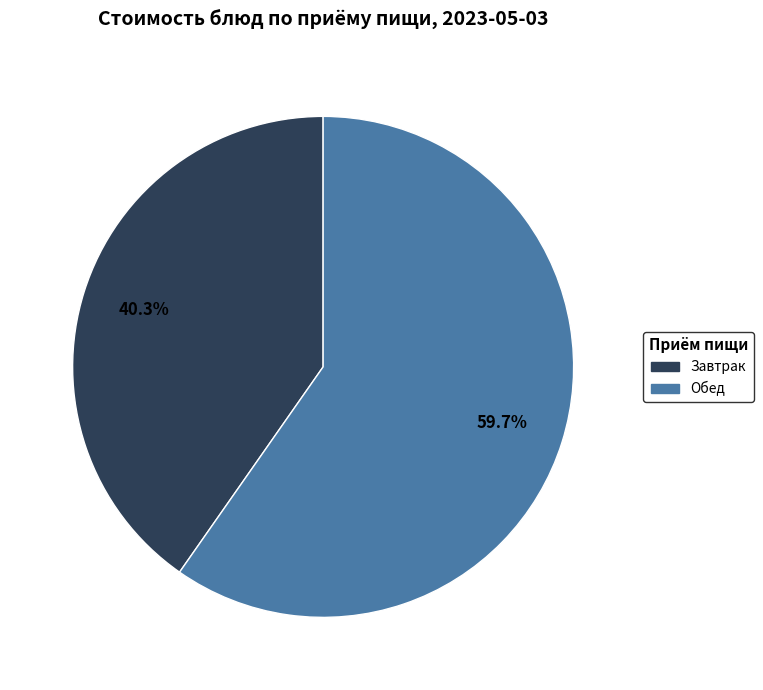

Does any single category account for the majority?

Yes